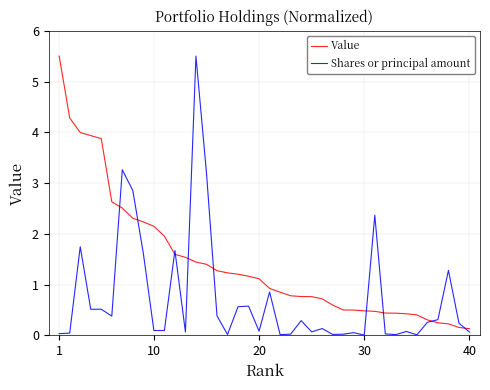

Which series has the largest total across all categories?

Value